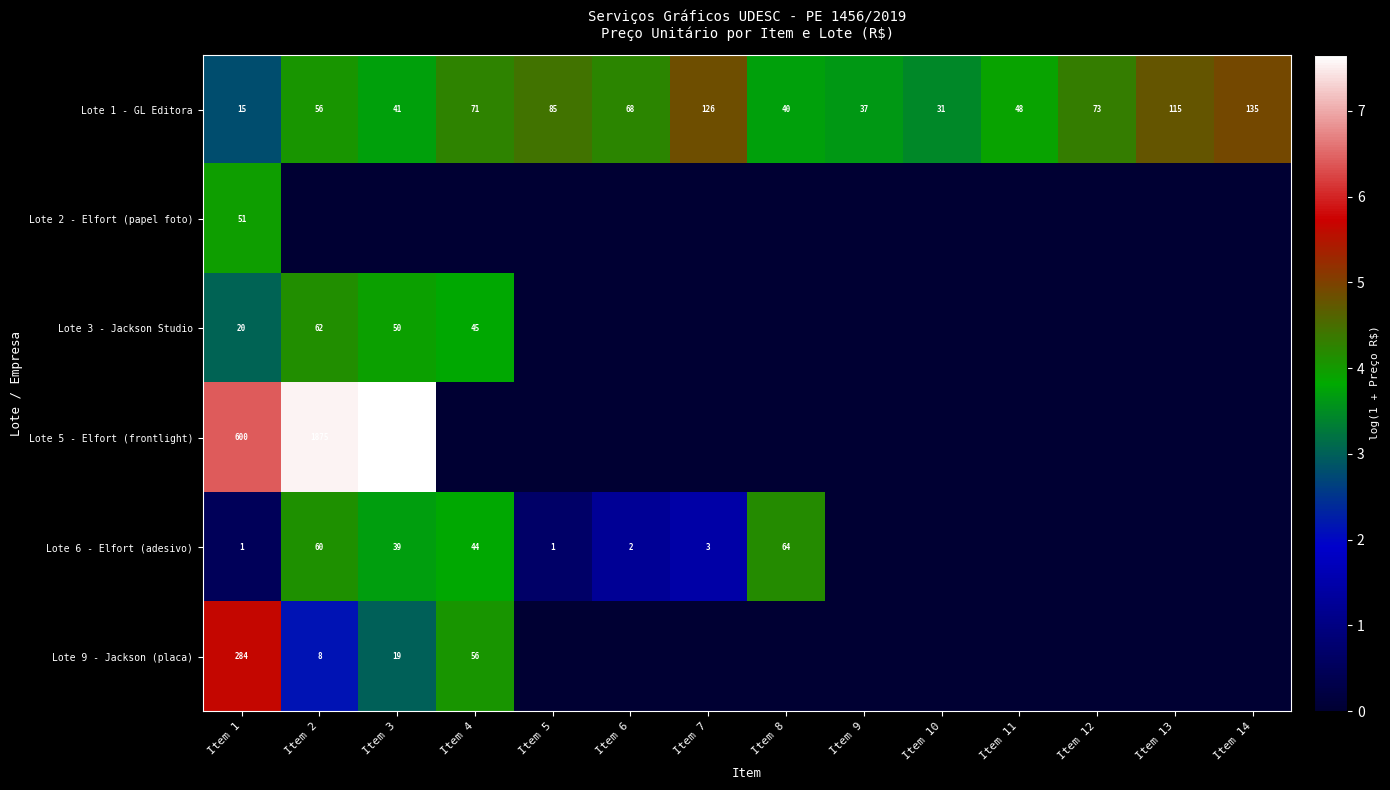

Rank the categories by Lote 1 - GL Editora value from lowest to highest.

Item 1, Item 10, Item 9, Item 8, Item 3, Item 11, Item 2, Item 6, Item 4, Item 12, Item 5, Item 13, Item 7, Item 14